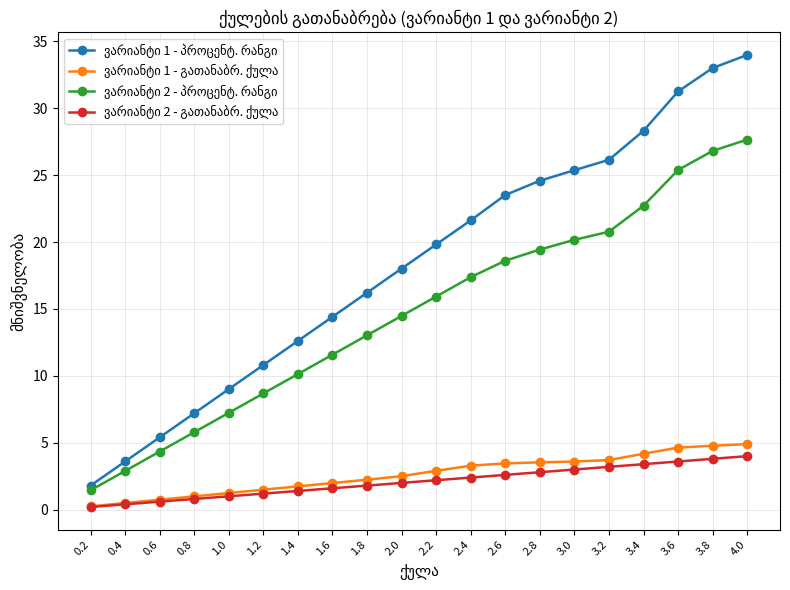

What position from the right is 1.2?

15